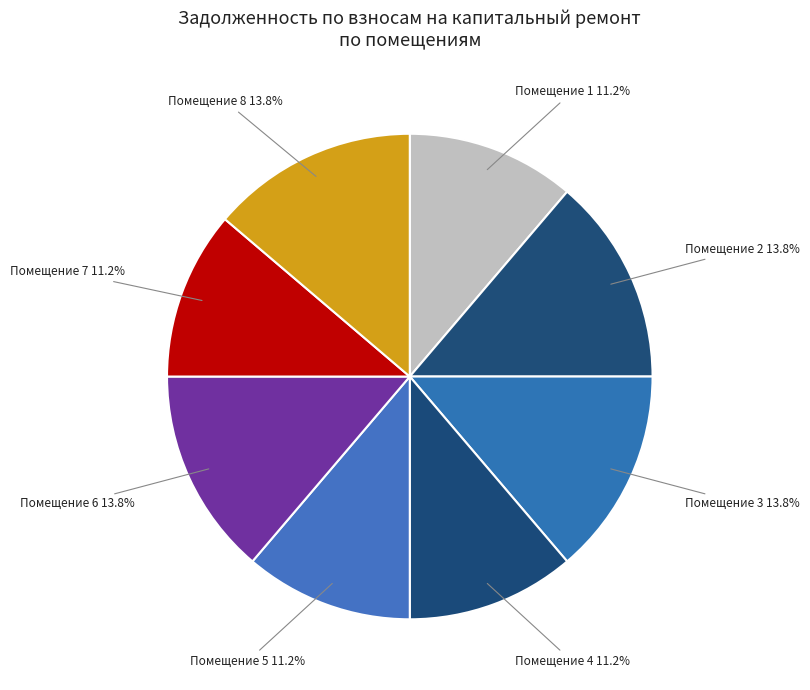

What is the ratio of the value at Помещение 6 to the value at Помещение 2?

1.0